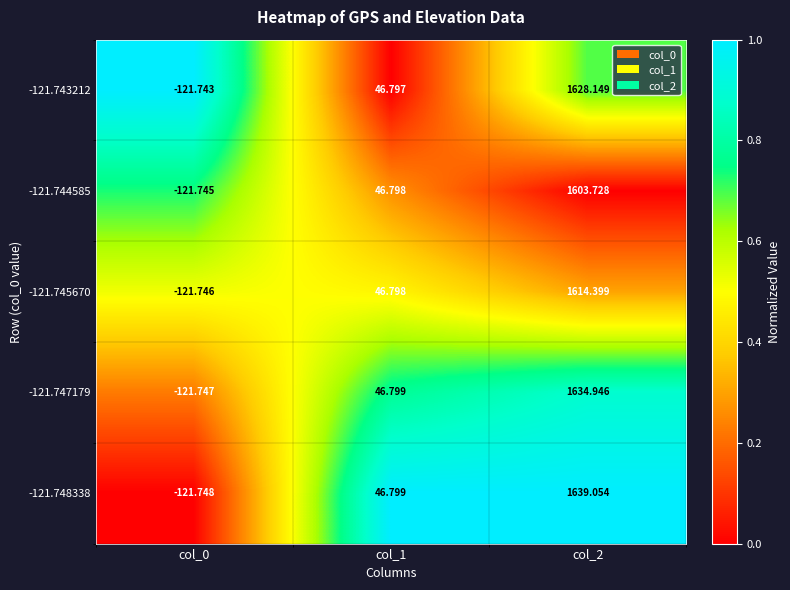

Count the number of data series in this chart.

5